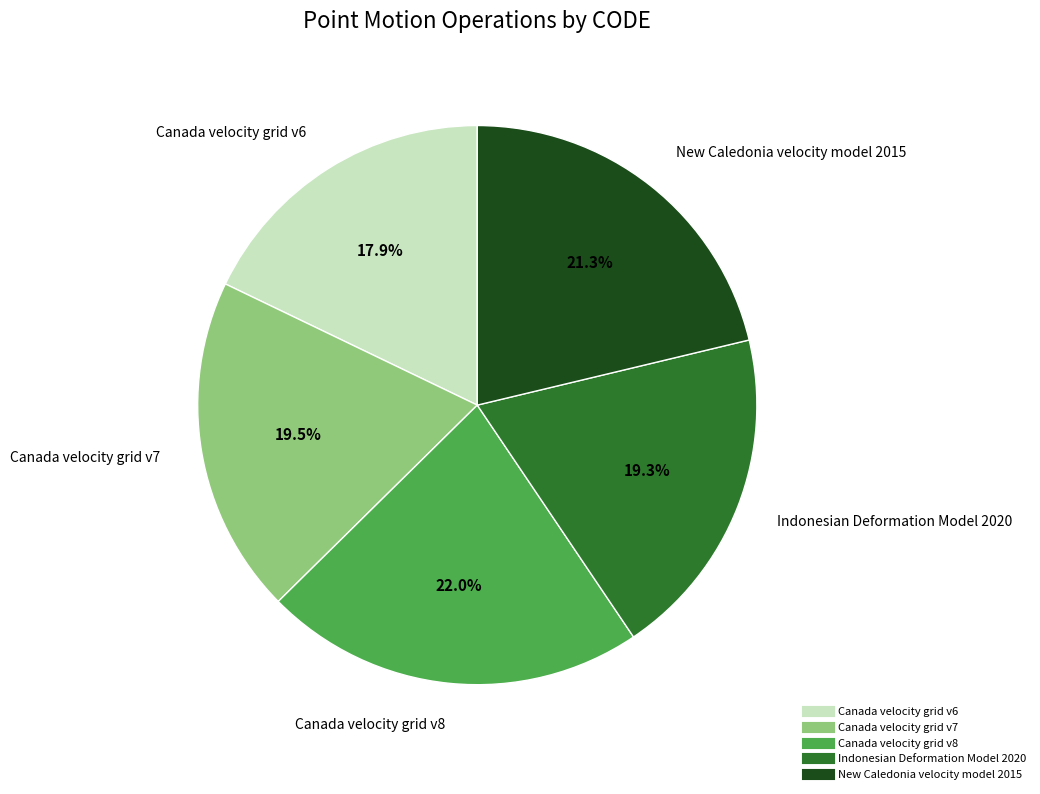

To the nearest percent, what percentage of the pie is Canada velocity grid v8?

22%